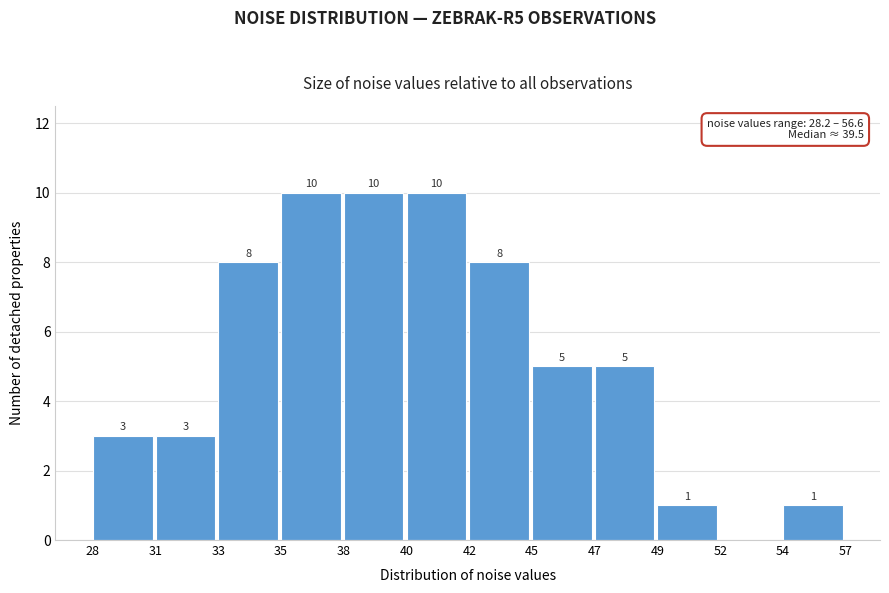

Reading left to right, list all the values displayed in this chart.

28=3	31=3	33=8	35=10	38=10	40=10	42=8	45=5	47=5	49=1	52=0	54=1